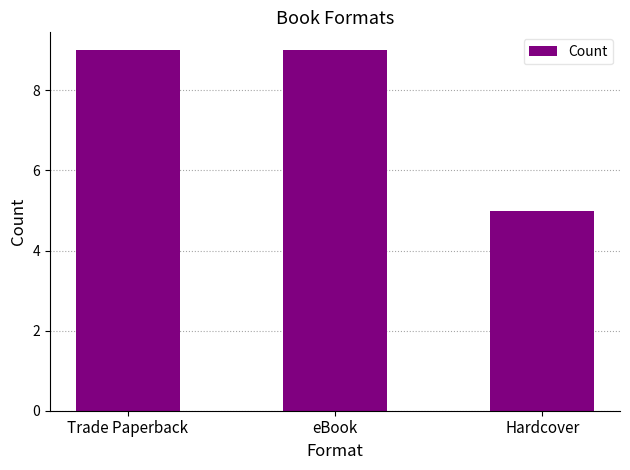

What is the difference between the second highest and minimum values?

4